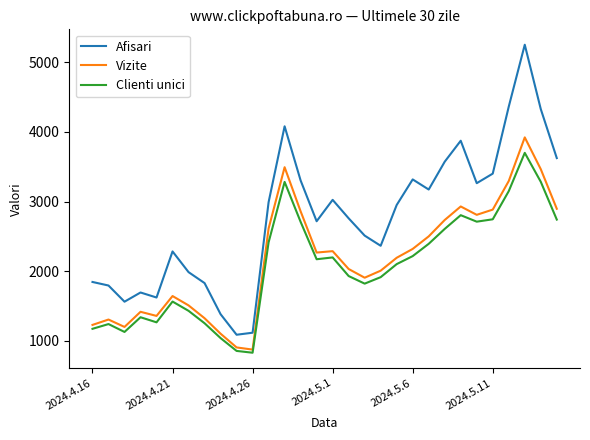

How many values in the Vizite series are below 2268?

15